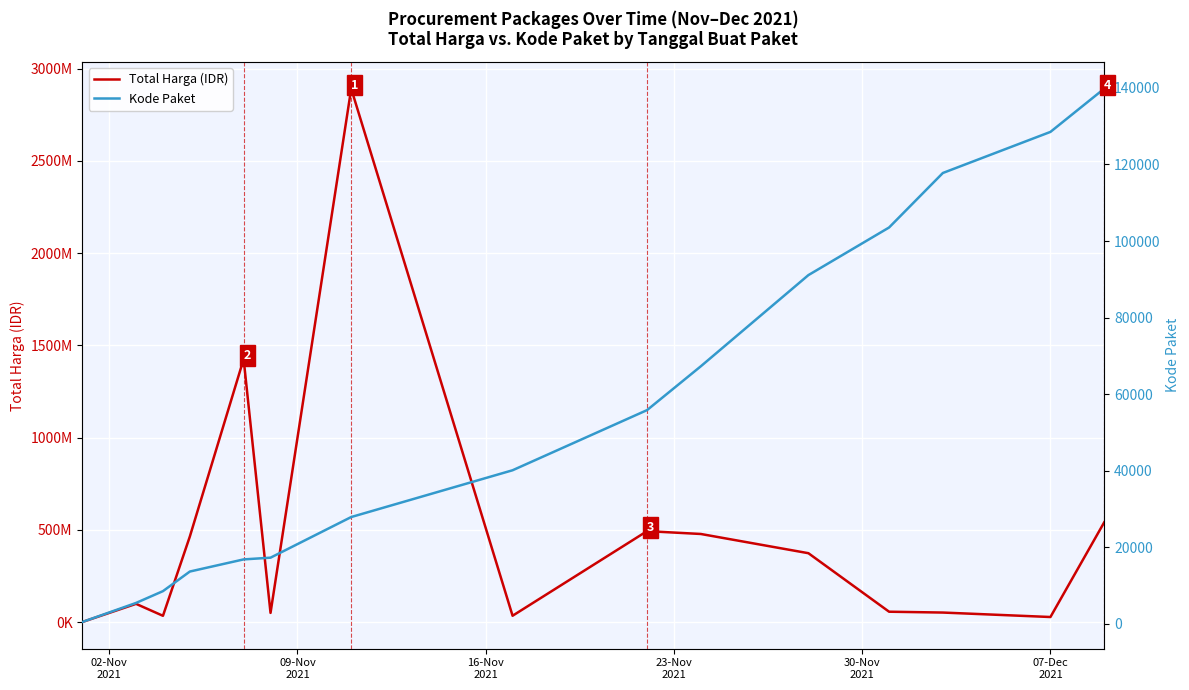

What is the highest value of the Kode Paket series?

139817